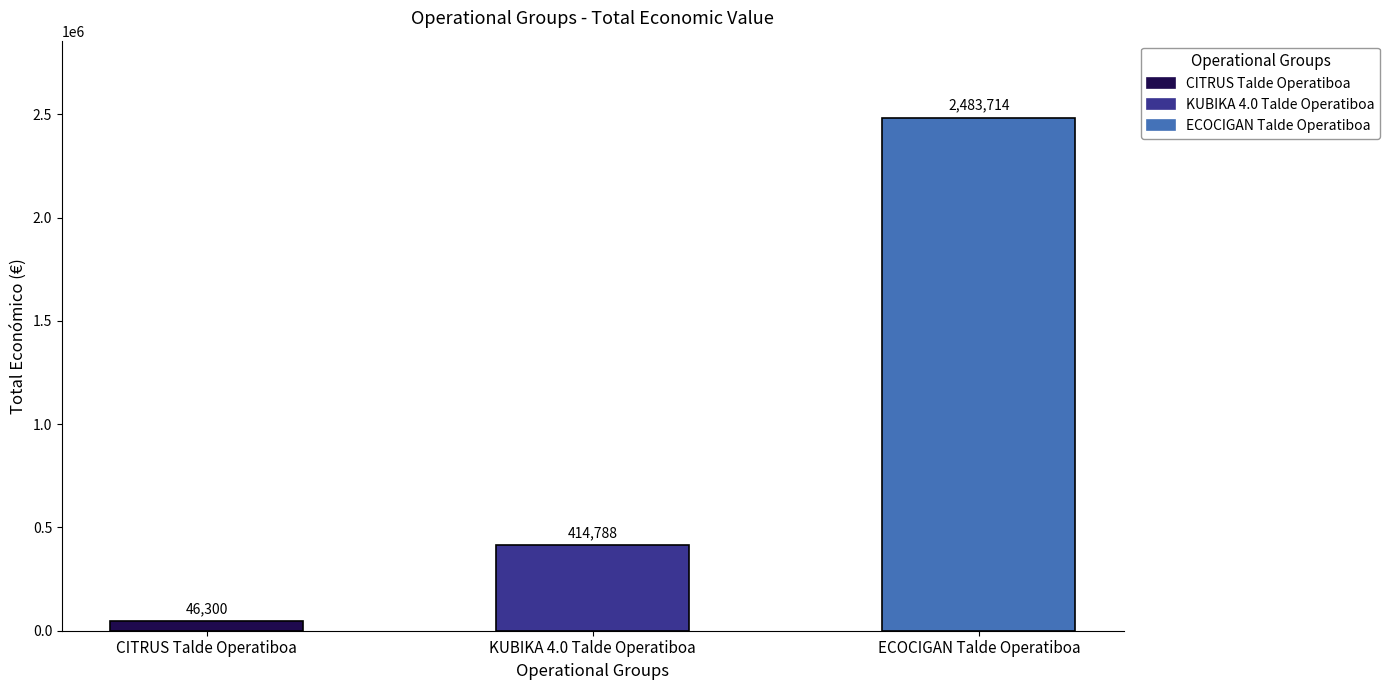

Does the chart contain any negative values?

No